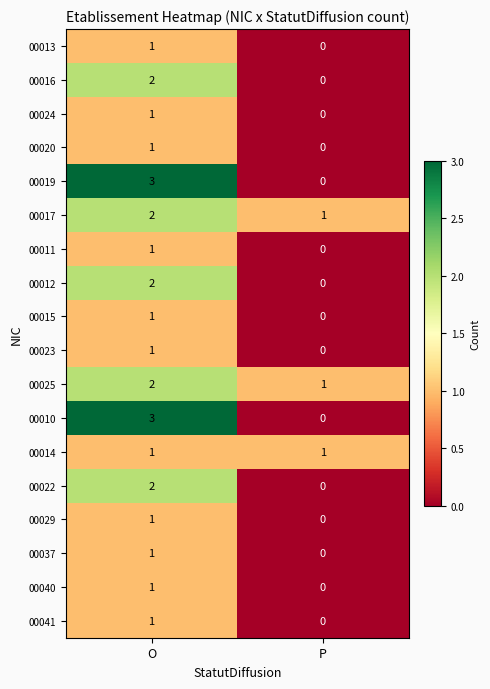

At which label is 00020 closest to 0?

P